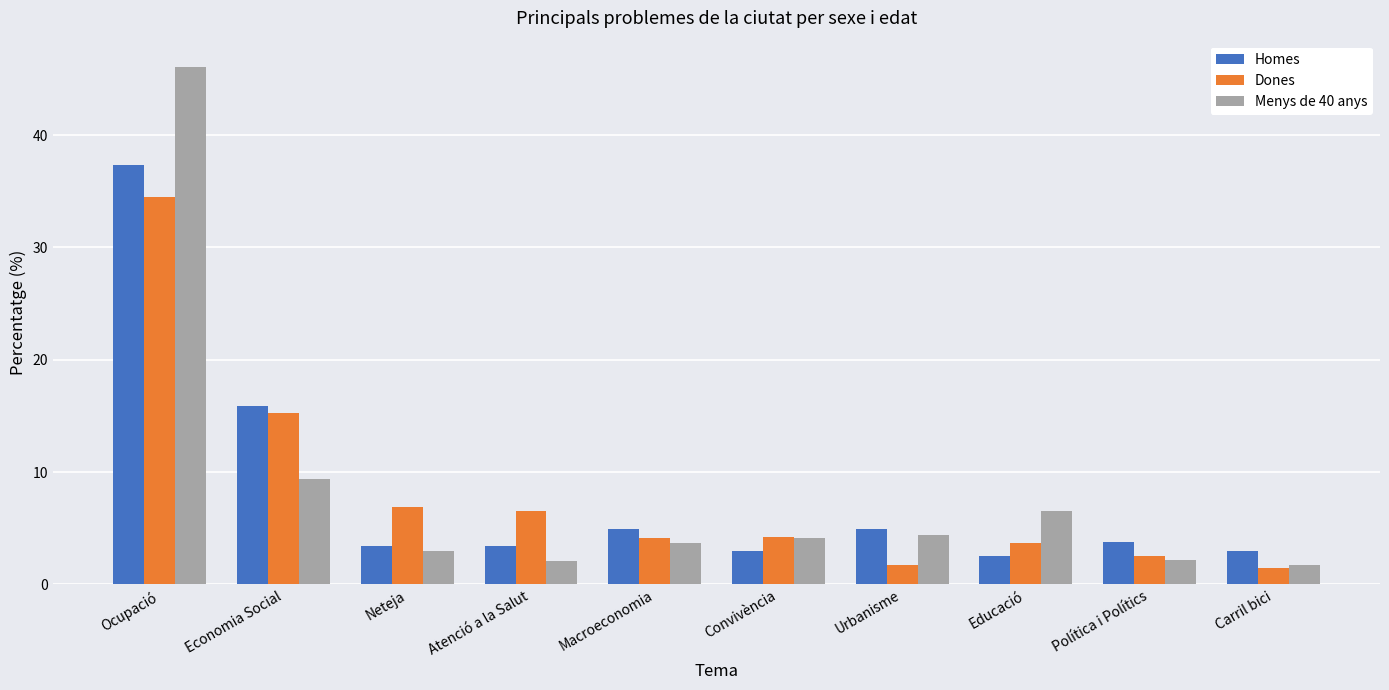

What position from the right is Carril bici?

1